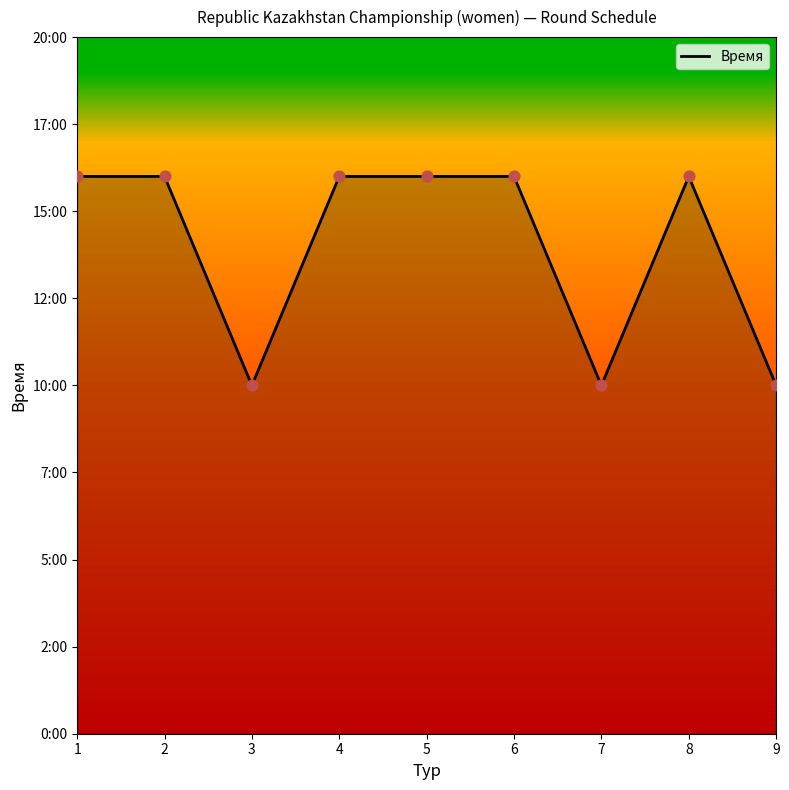

What is the change in value from 5 to 7?

-6